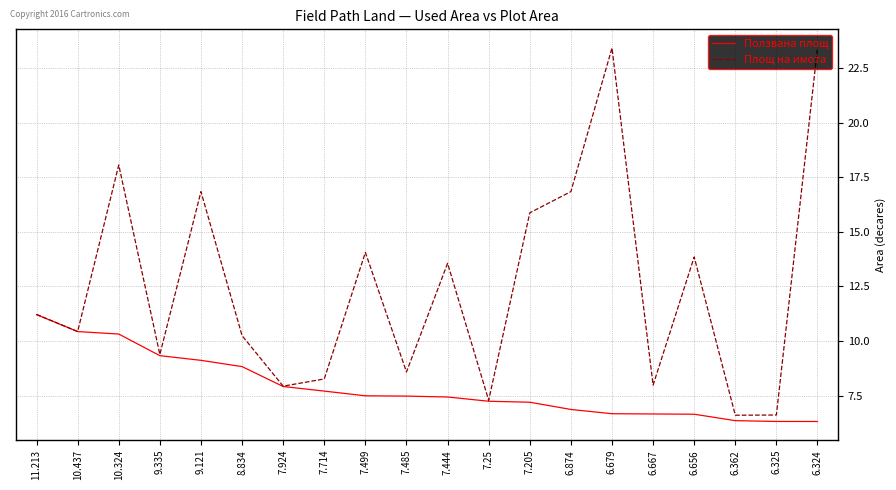

What is the total value across all series at 10.437?

20.9